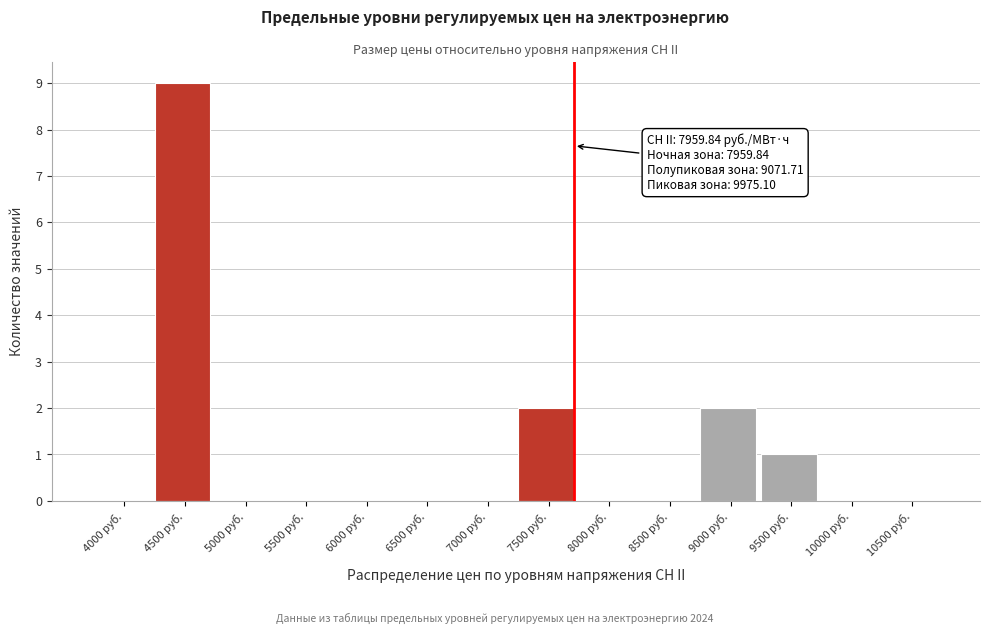

Reading left to right, transcribe all the data shown in this chart.

4000 руб.=0	4500 руб.=9	5000 руб.=0	5500 руб.=0	6000 руб.=0	6500 руб.=0	7000 руб.=0	7500 руб.=2	8000 руб.=0	8500 руб.=0	9000 руб.=2	9500 руб.=1	10000 руб.=0	10500 руб.=0